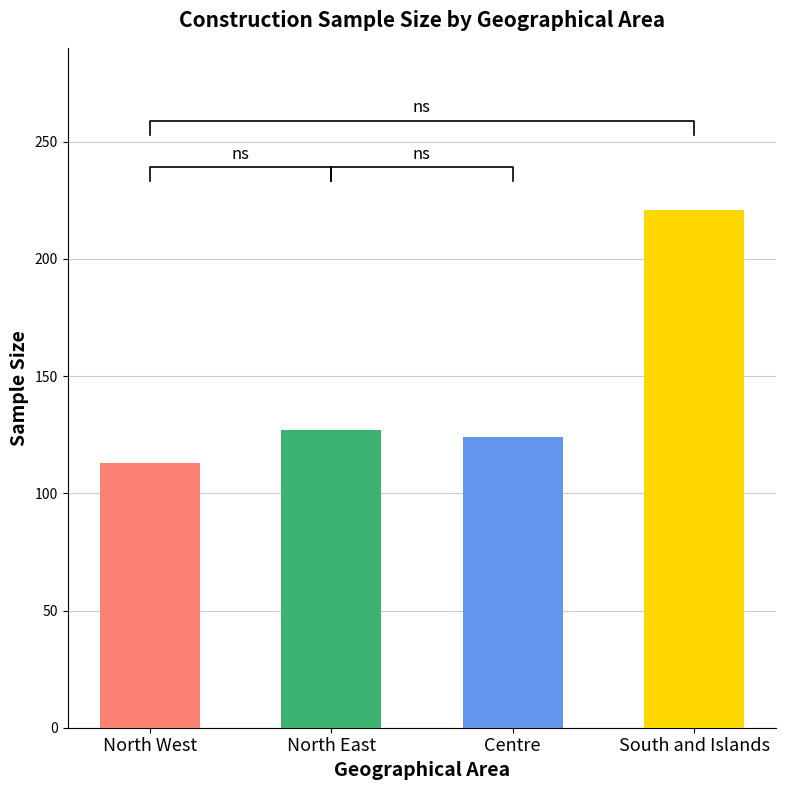

Rank the categories by value from lowest to highest.

North West, Centre, North East, South and Islands